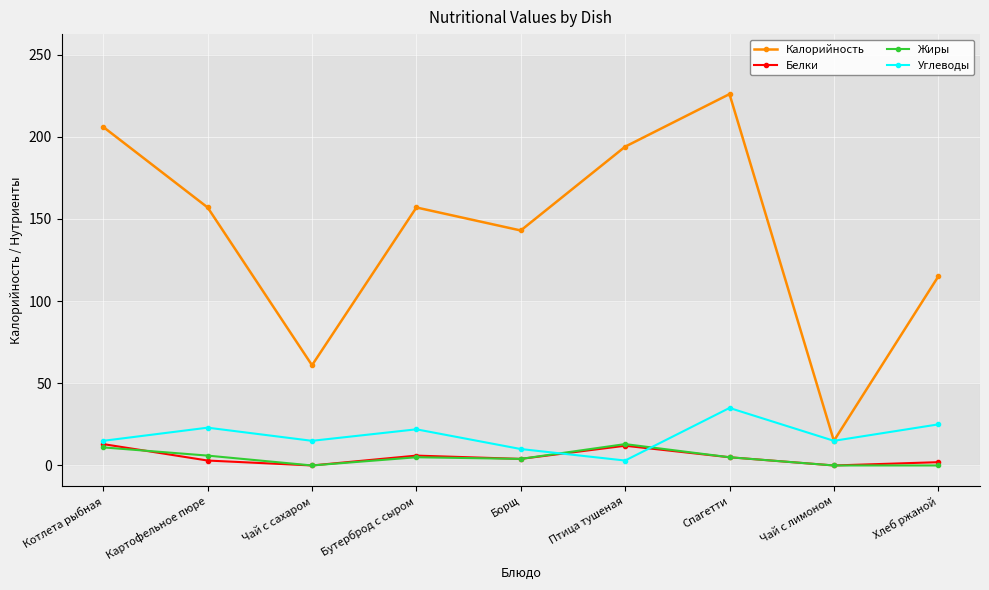

Where is Калорийность nearest to the value 120?

Хлеб ржаной